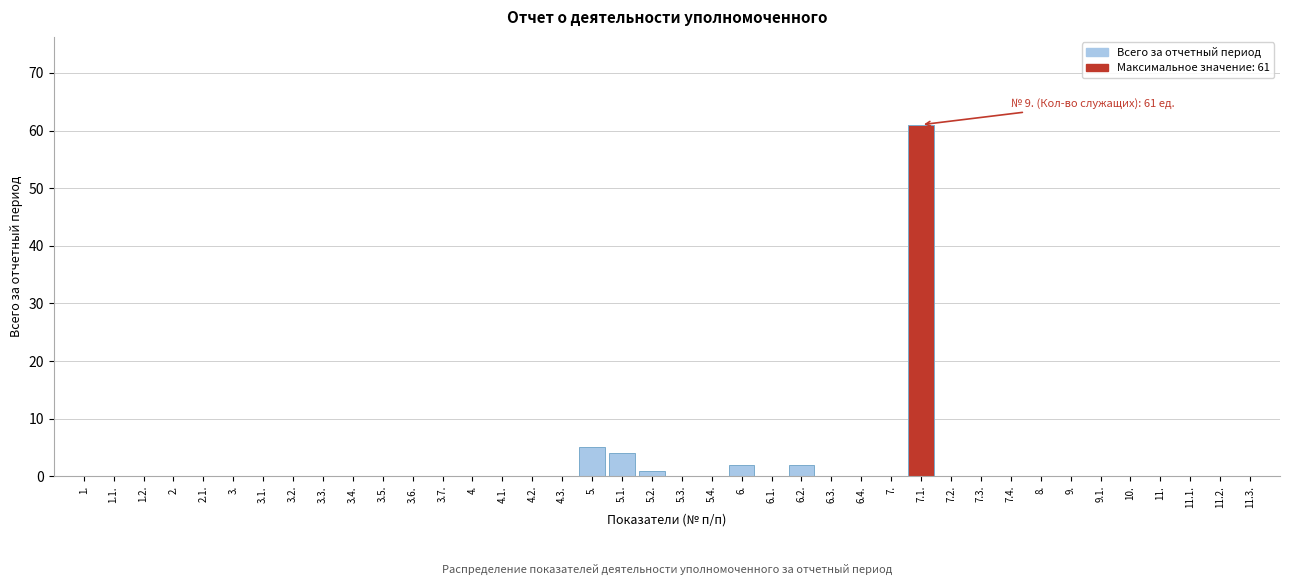

What is the maximum value shown in the chart?

61